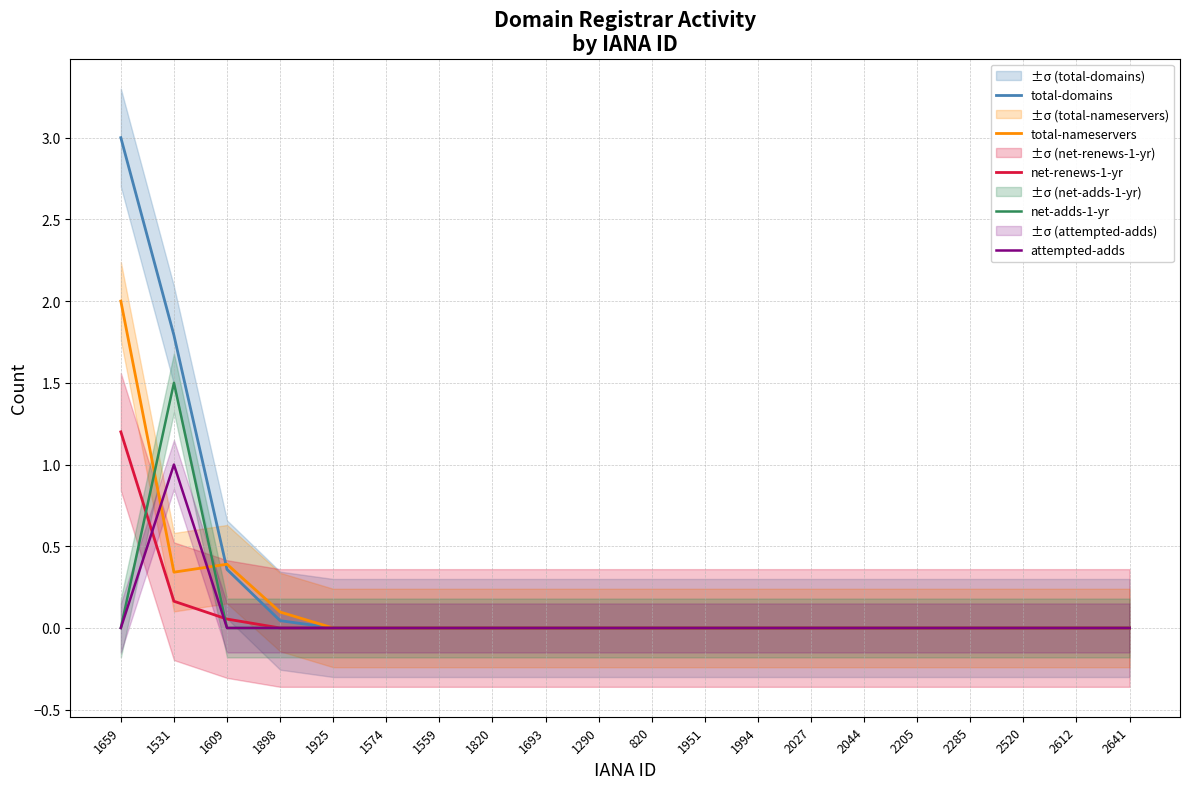

What is the label of the 3rd point from the right?

2520